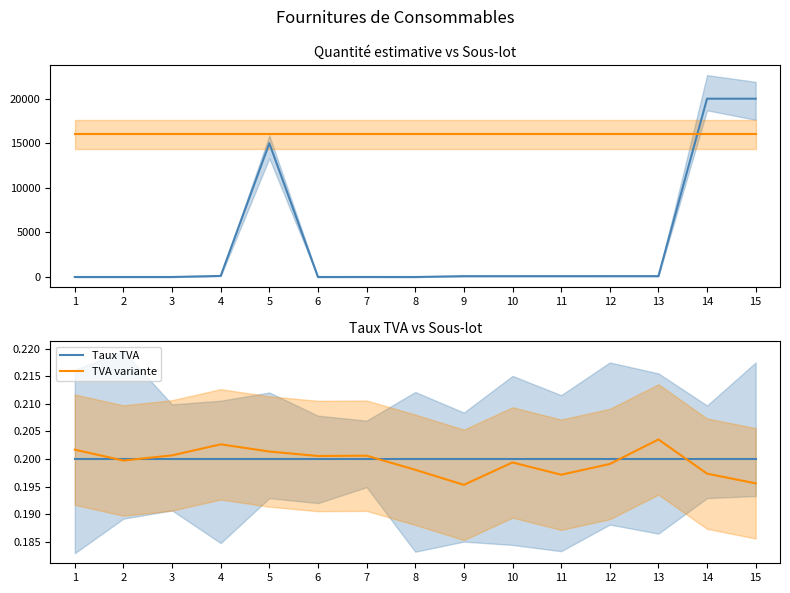

True or false: TVA variante has a value of 0.3 at 5.

False